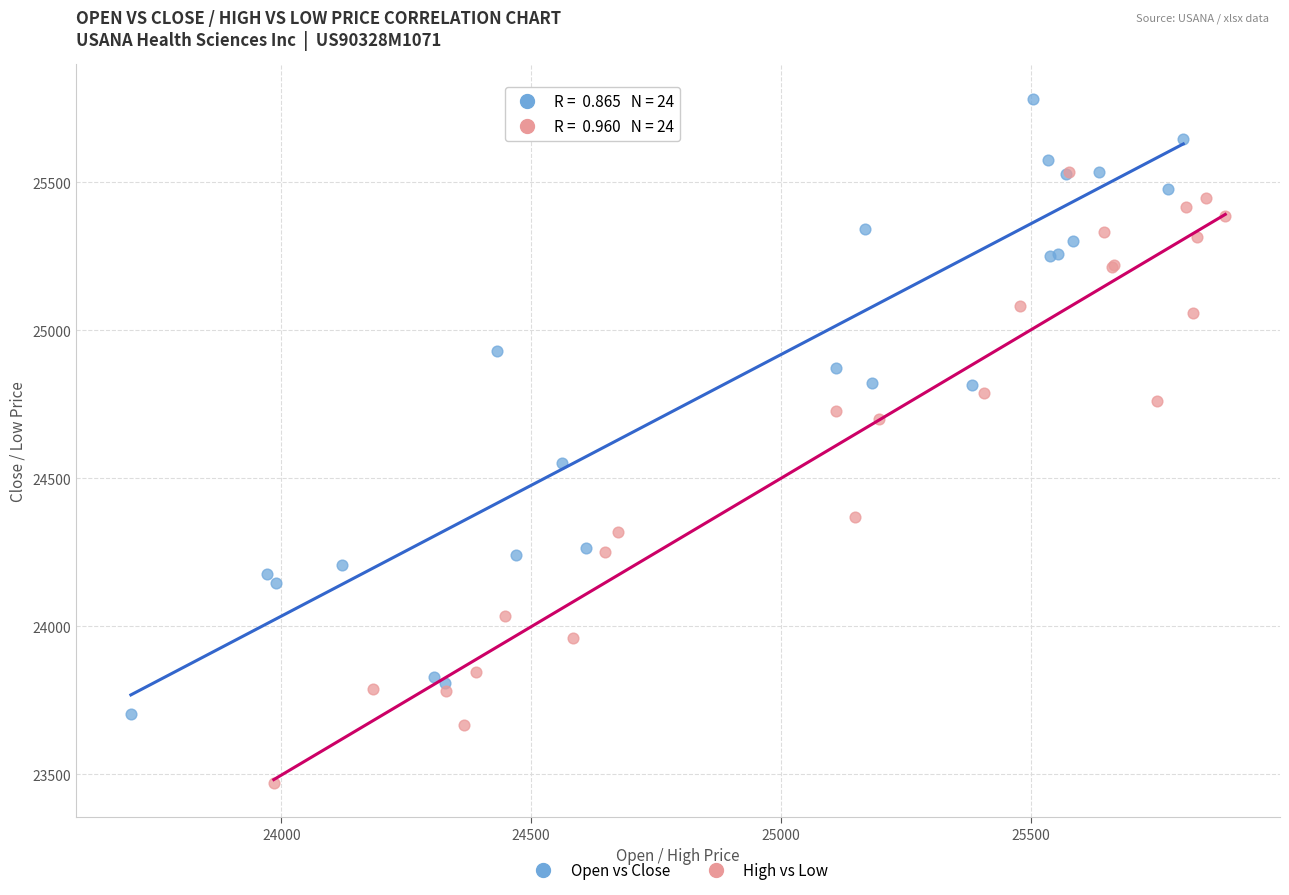

Which series reaches the minimum Y coordinate?

High vs Low